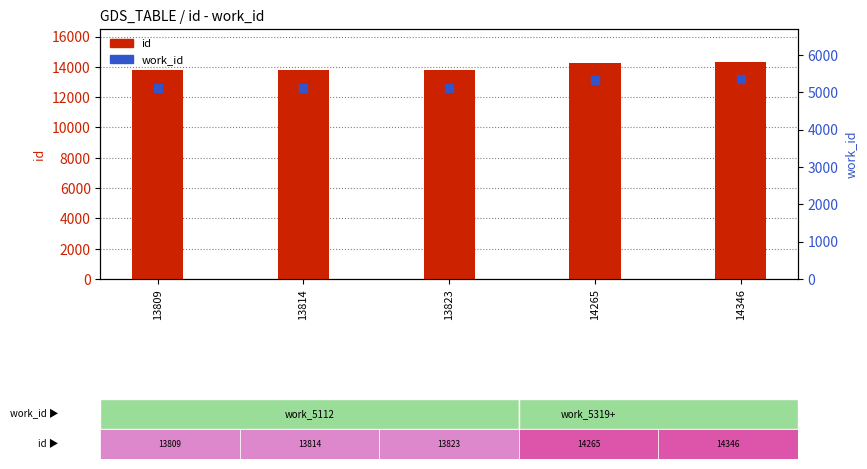

Which series has the largest Y range (max minus min)?

id